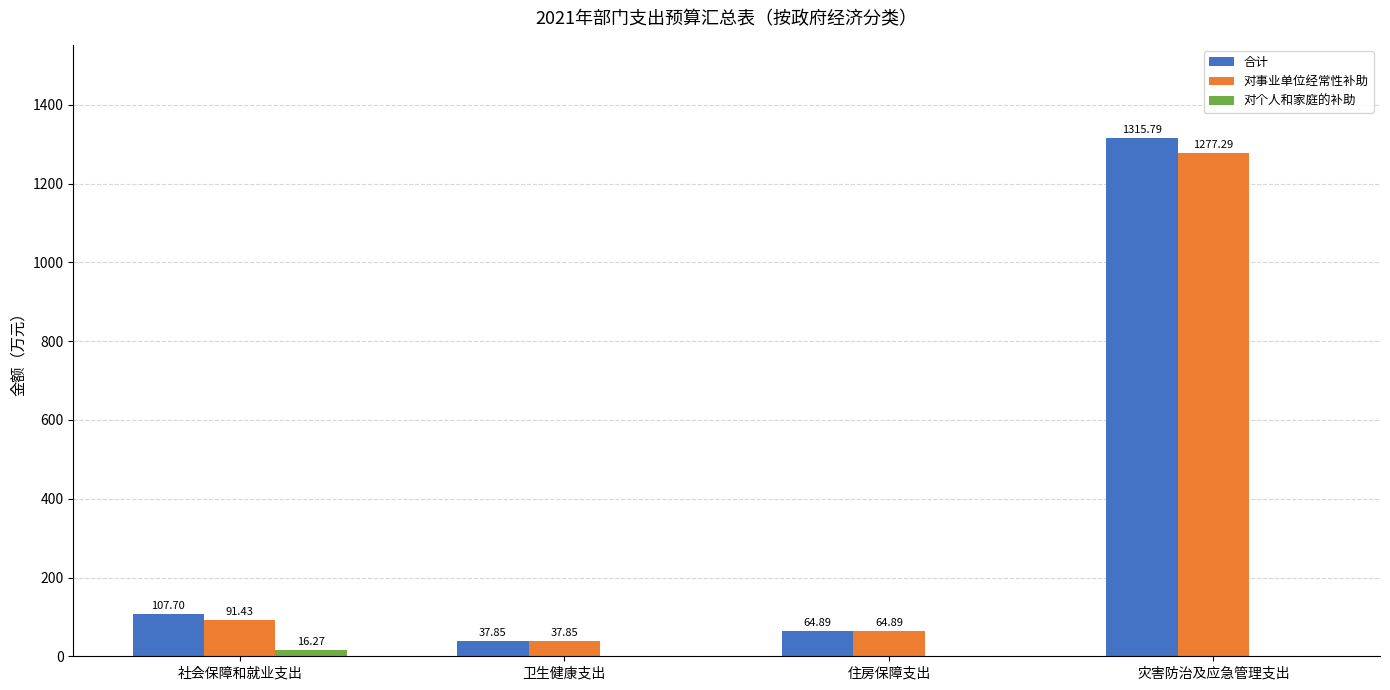

Reading left to right, list all the values displayed in this chart.

合计: 107.7	37.9	64.9	1315.8
对事业单位经常性补助: 91.4	37.9	64.9	1277.3
对个人和家庭的补助: 16.3	0.0	0.0	0.0